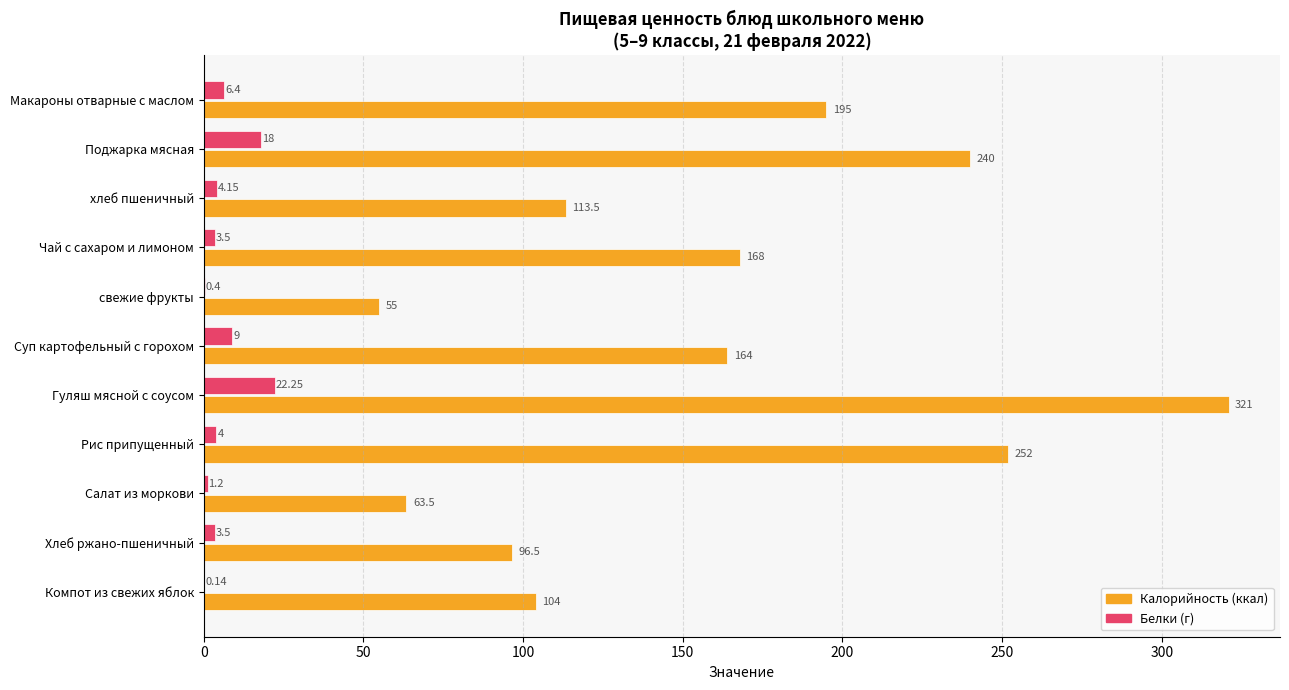

At which category is the sum across all series the highest?

Гуляш мясной с соусом